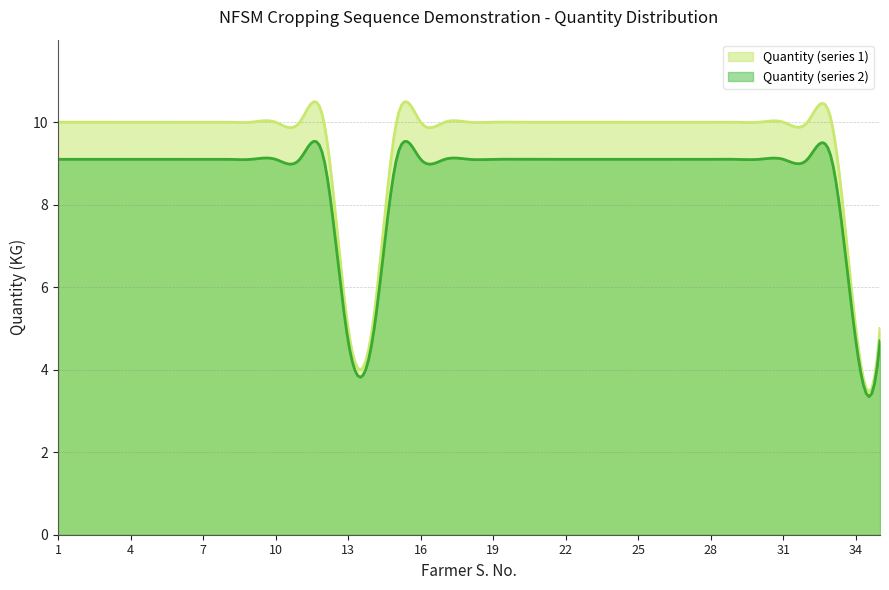

Where is the data nearest to the value 7?

13